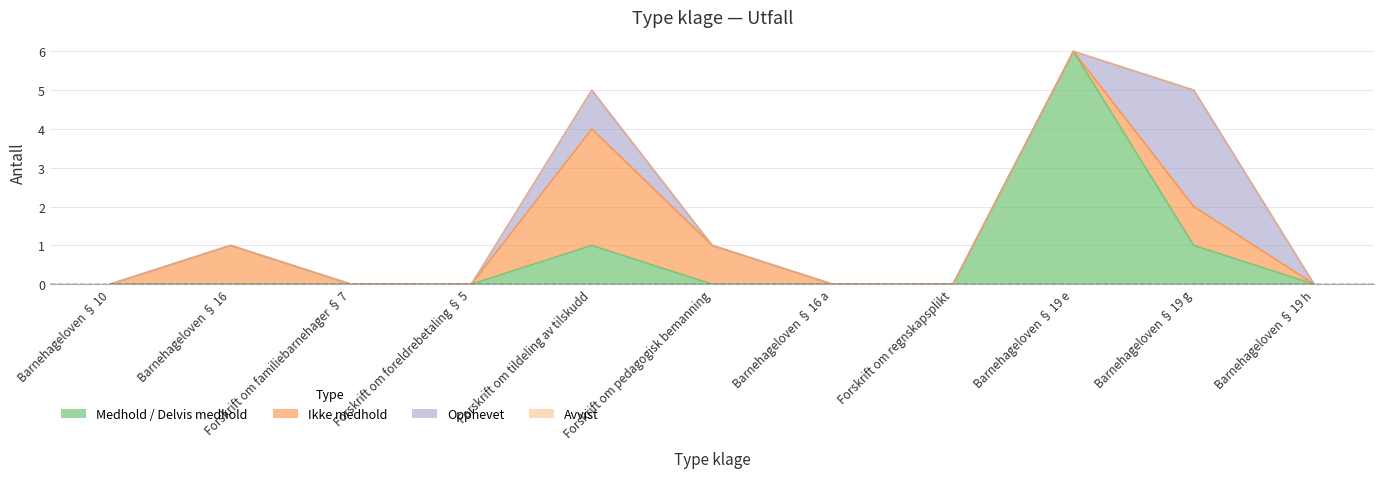

Reading right to left, what are all the values shown in this chart?

Medhold / Delvis medhold: Barnehageloven § 19 h=0	Barnehageloven § 19 g=1	Barnehageloven § 19 e=6	Forskrift om regnskapsplikt=0	Barnehageloven § 16 a=0	Forskrift om pedagogisk bemanning=0	Forskrift om tildeling av tilskudd=1	Forskrift om foreldrebetaling § 5=0	Forskrift om familiebarnehager § 7=0	Barnehageloven § 16=0	Barnehageloven § 10=0
Ikke medhold: Barnehageloven § 19 h=0	Barnehageloven § 19 g=1	Barnehageloven § 19 e=0	Forskrift om regnskapsplikt=0	Barnehageloven § 16 a=0	Forskrift om pedagogisk bemanning=1	Forskrift om tildeling av tilskudd=3	Forskrift om foreldrebetaling § 5=0	Forskrift om familiebarnehager § 7=0	Barnehageloven § 16=1	Barnehageloven § 10=0
Opphevet: Barnehageloven § 19 h=0	Barnehageloven § 19 g=3	Barnehageloven § 19 e=0	Forskrift om regnskapsplikt=0	Barnehageloven § 16 a=0	Forskrift om pedagogisk bemanning=0	Forskrift om tildeling av tilskudd=1	Forskrift om foreldrebetaling § 5=0	Forskrift om familiebarnehager § 7=0	Barnehageloven § 16=0	Barnehageloven § 10=0
Avvist: Barnehageloven § 19 h=0	Barnehageloven § 19 g=0	Barnehageloven § 19 e=0	Forskrift om regnskapsplikt=0	Barnehageloven § 16 a=0	Forskrift om pedagogisk bemanning=0	Forskrift om tildeling av tilskudd=0	Forskrift om foreldrebetaling § 5=0	Forskrift om familiebarnehager § 7=0	Barnehageloven § 16=0	Barnehageloven § 10=0